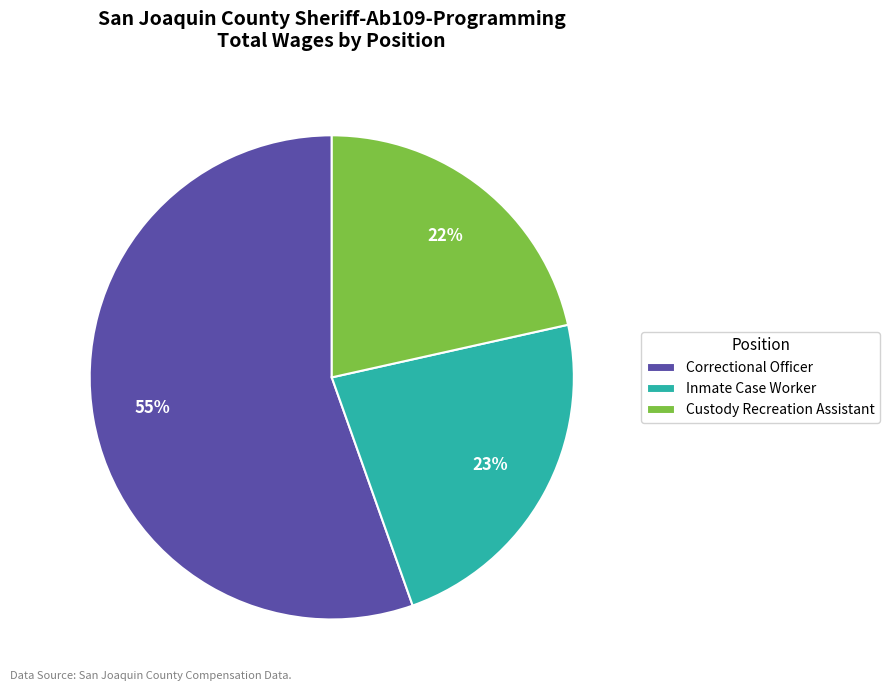

What is the majority slice?

Correctional Officer